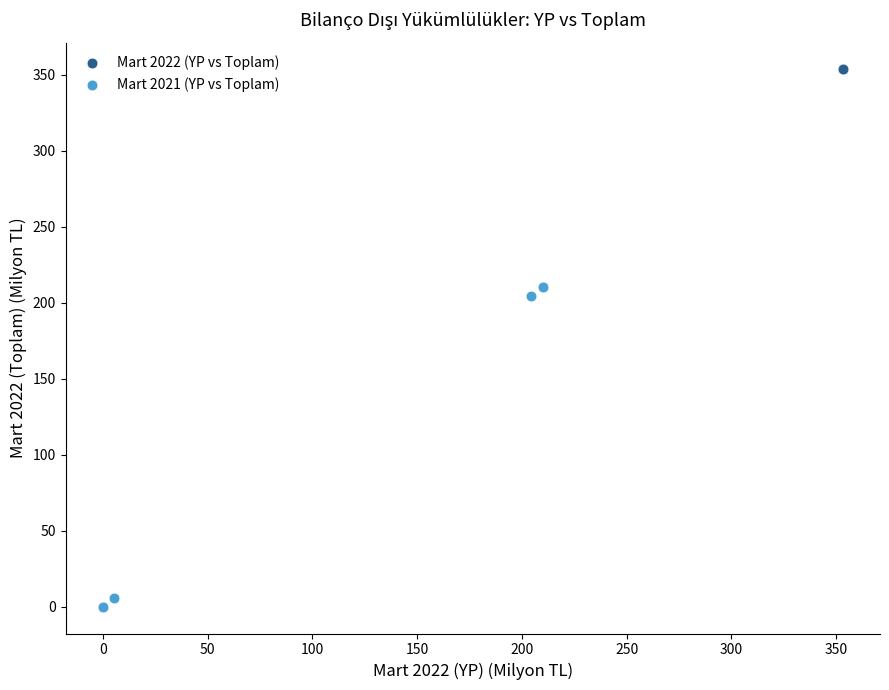

Which series has the largest Y range (max minus min)?

Mart 2022 (YP vs Toplam)